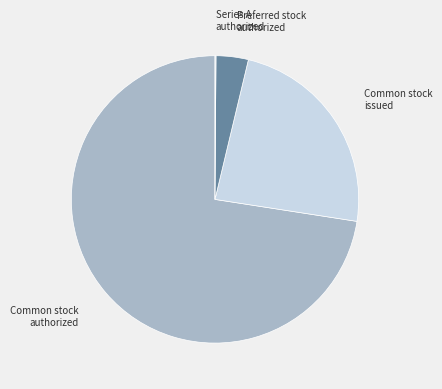

Which slice is the largest?

Common stock authorized